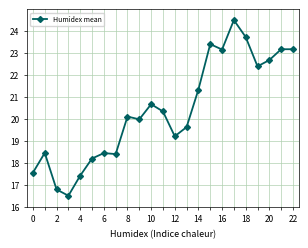

Reading right to left, extract all data points from this chart.

23.2	23.2	22.7	22.4	23.7	24.5	23.2	23.4	21.3	19.6	19.2	20.3	20.7	20.0	20.1	18.4	18.4	18.2	17.4	16.5	16.8	18.4	17.5